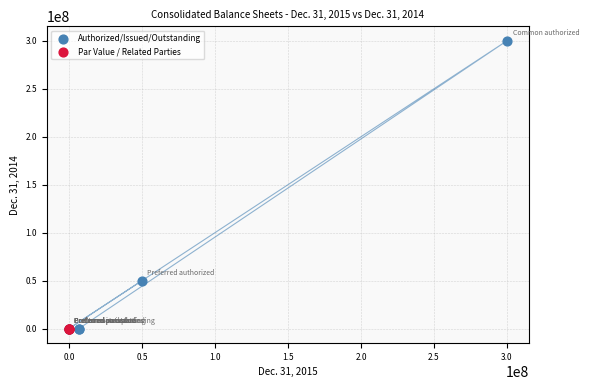

Which series has the widest spread of Y values?

Authorized/Issued/Outstanding